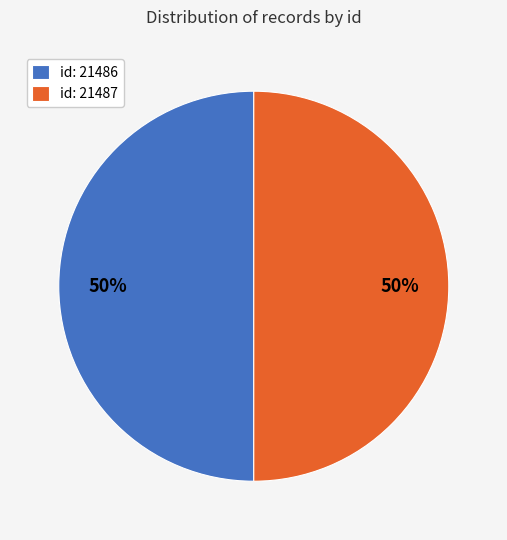

To the nearest percent, what portion does id: 21486 represent?

50%